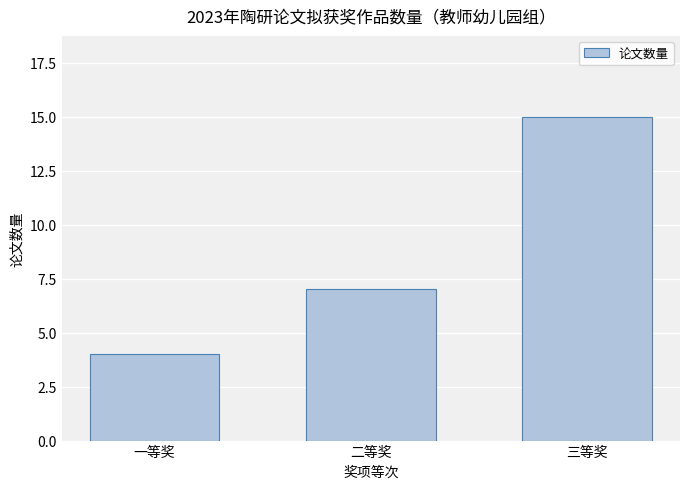

What is the label of the 1st bar from the left?

一等奖